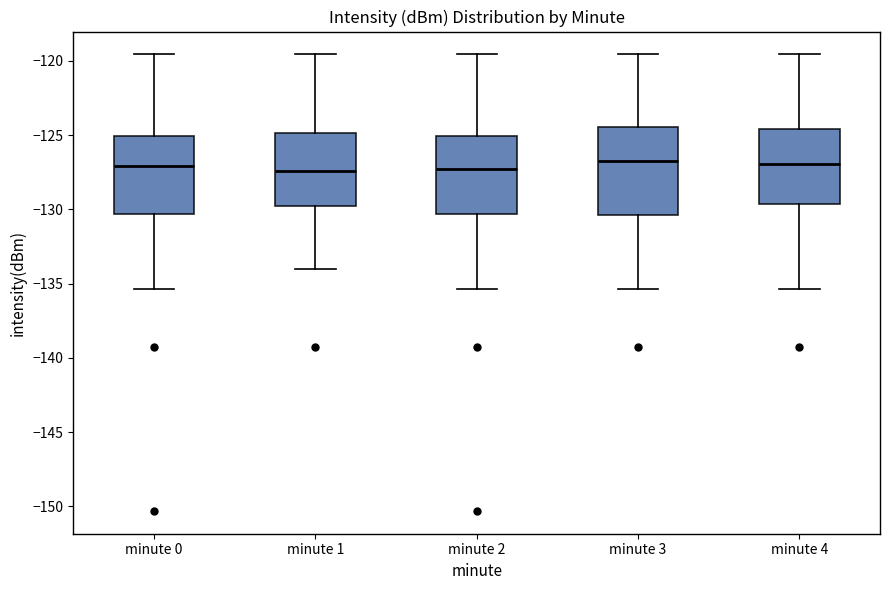

Reading left to right, read every box against the y-axis: the position of its median line, the range the box covers, and the ends of its whiskers. The values are not printed on the chart, so give them approximately, as read against the axis.

minute 0: median -127.0, box -130.5 to -125.0, whiskers -135.5 to -119.5
minute 1: median -127.5, box -129.5 to -125.0, whiskers -134.0 to -119.5
minute 2: median -127.0, box -130.5 to -125.0, whiskers -135.5 to -119.5
minute 3: median -127.0, box -130.5 to -124.5, whiskers -135.5 to -119.5
minute 4: median -127.0, box -129.5 to -124.5, whiskers -135.5 to -119.5